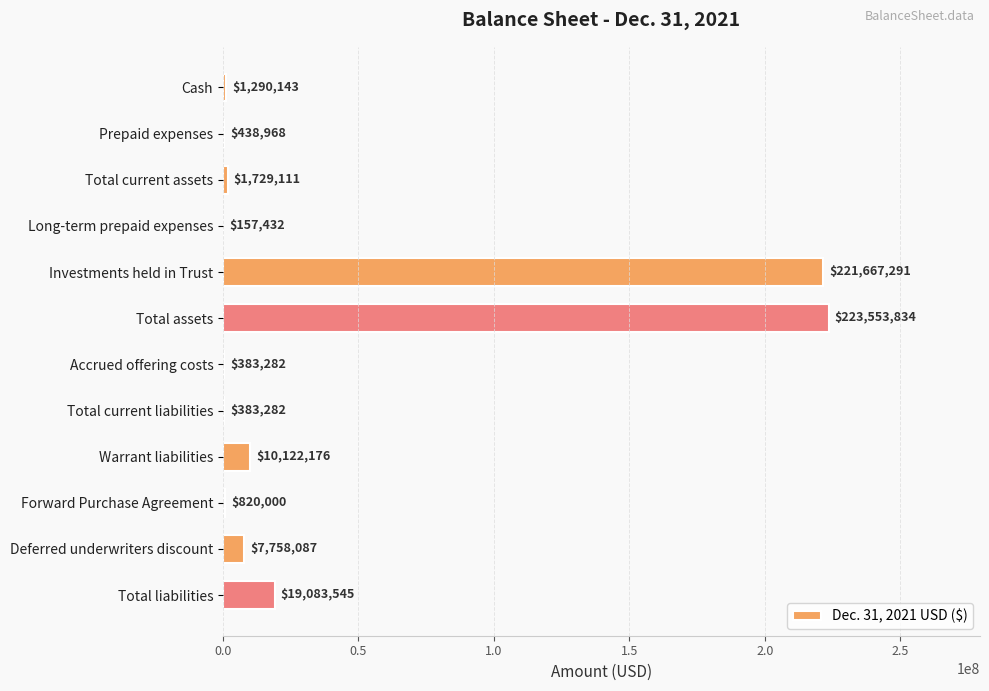

Reading bottom to top, extract all data points from this chart.

Total liabilities=19083545	Deferred underwriters discount=7758087	Forward Purchase Agreement=820000	Warrant liabilities=10122176	Total current liabilities=383282	Accrued offering costs=383282	Total assets=223553834	Investments held in Trust=221667291	Long-term prepaid expenses=157432	Total current assets=1729111	Prepaid expenses=438968	Cash=1290143